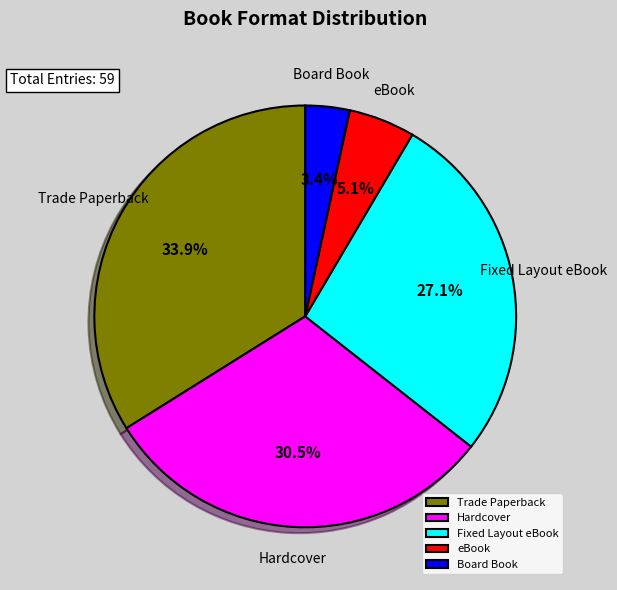

Count the number of slices in the pie.

5